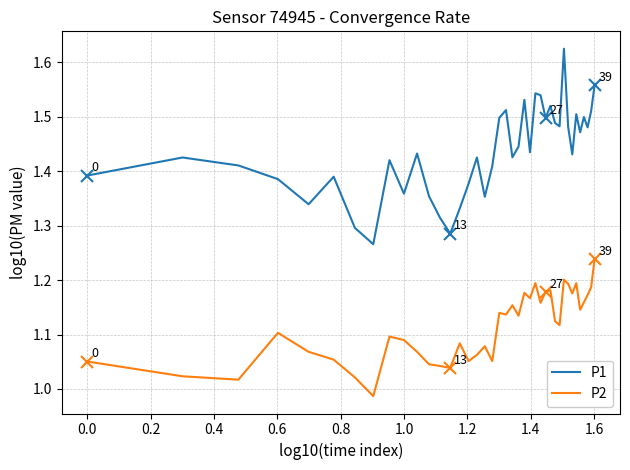

Which series has the largest total across all categories?

P1